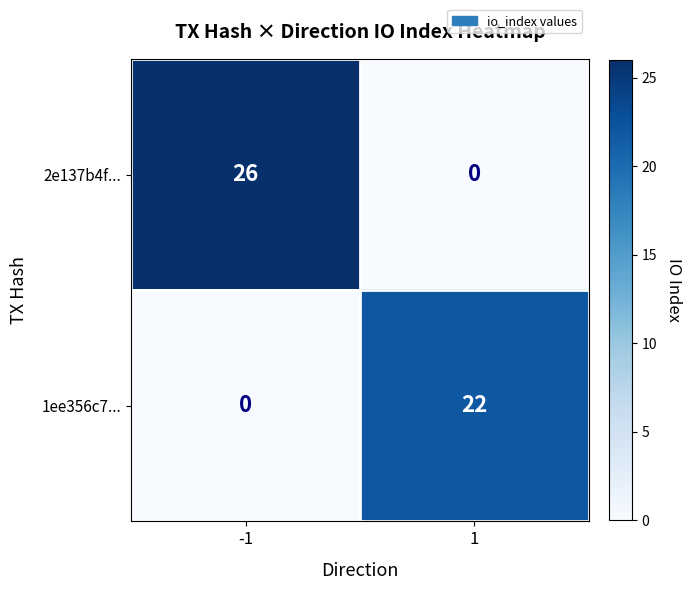

What is the maximum value shown in the chart?

26